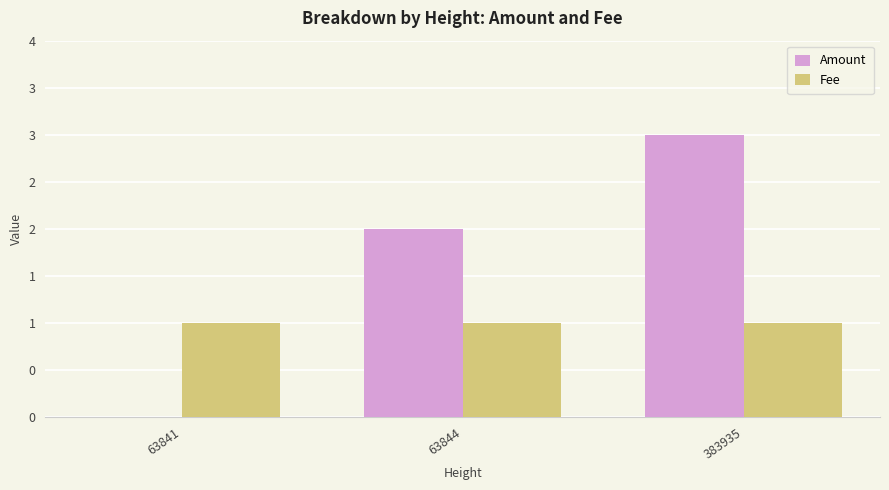

Are the bars grouped side by side (vs. stacked)?

Yes